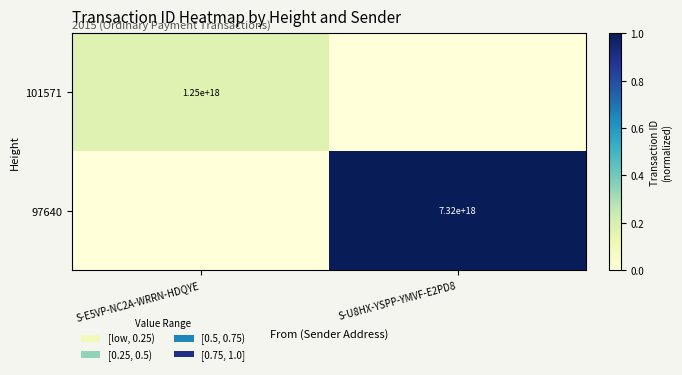

True or false: 97640 has a value of 5105773691112004608 at S-U8HX-YSPP-YMVF-E2PD8.

False